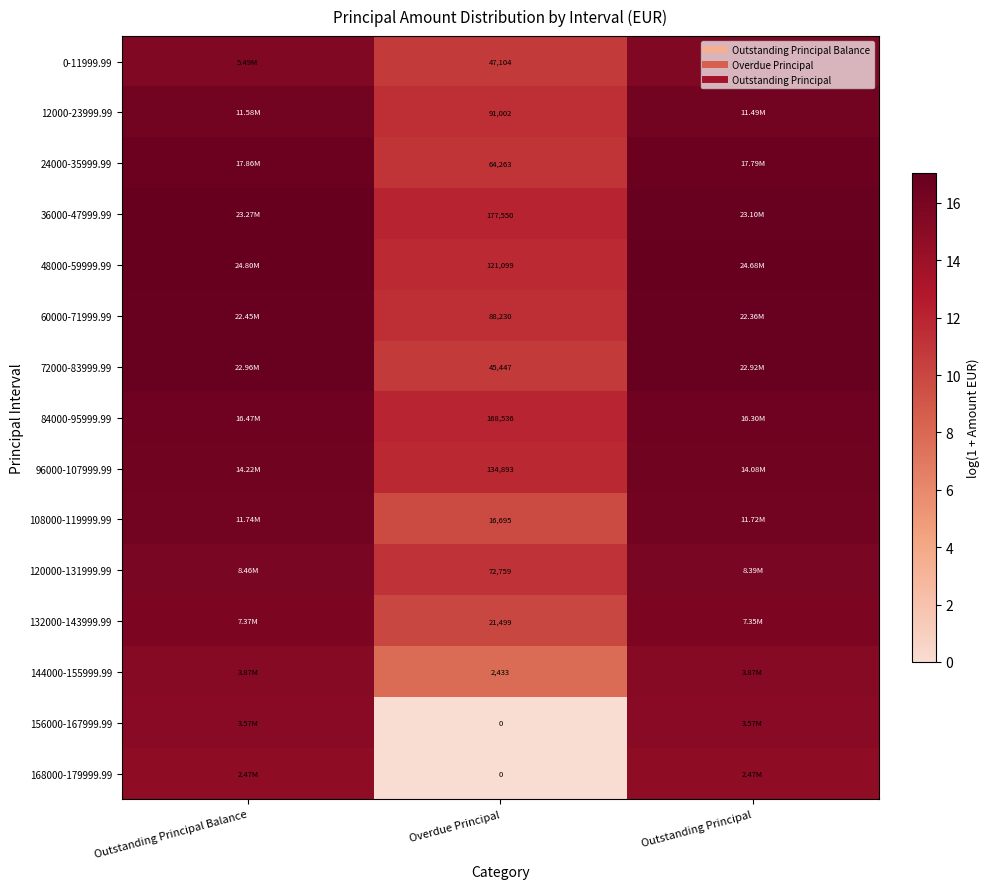

What is the total value across all series at Overdue Principal?

141.7